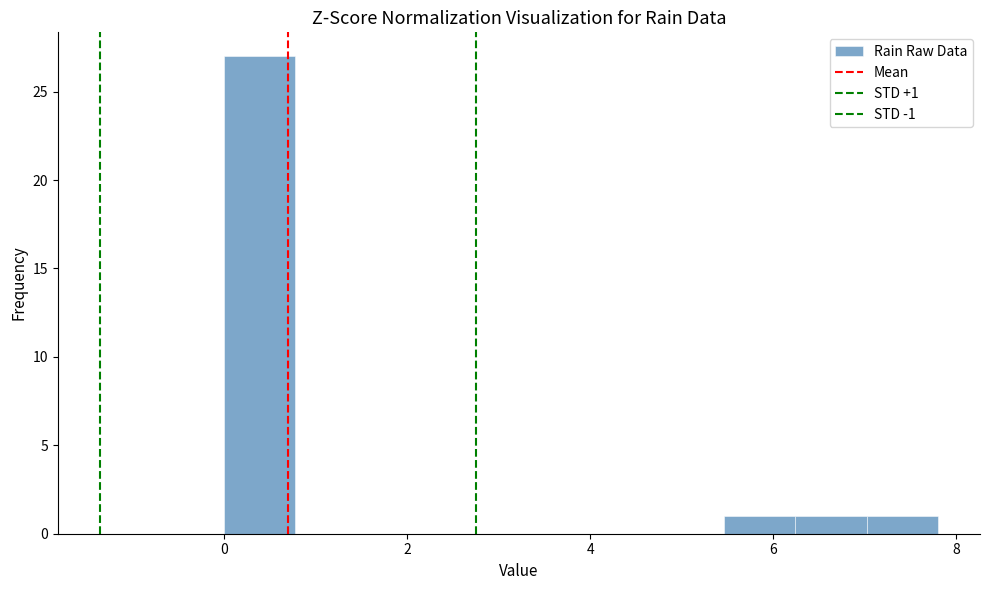

Around what value on the x-axis is the tallest bar? Give the approximate position of its centre, as read against the axis.

0.4